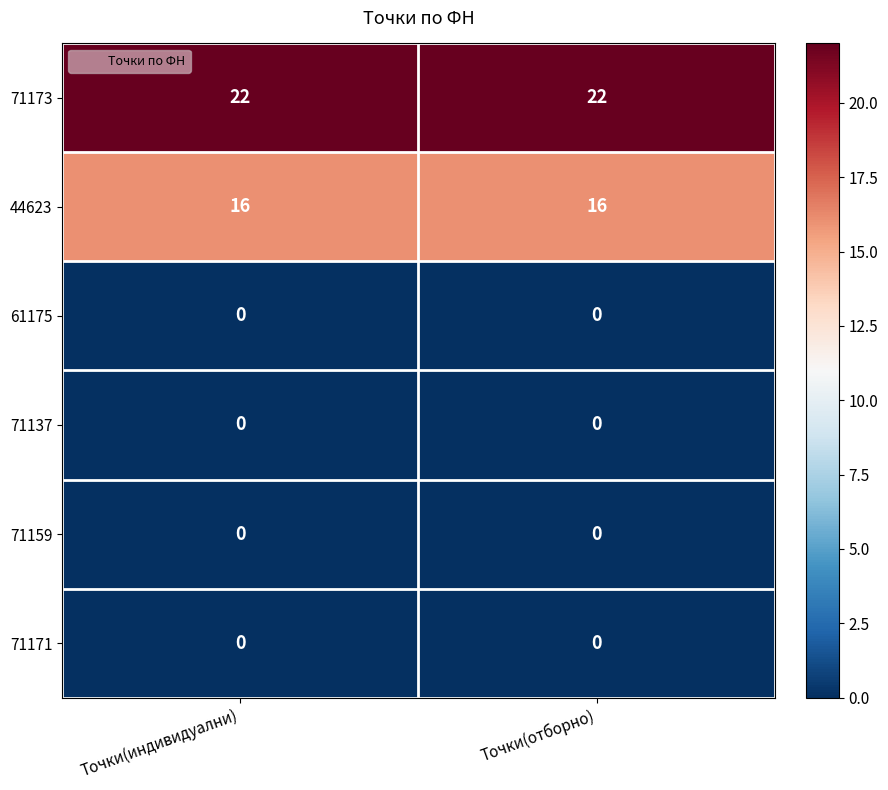

What is the sum of all 44623 values?

32